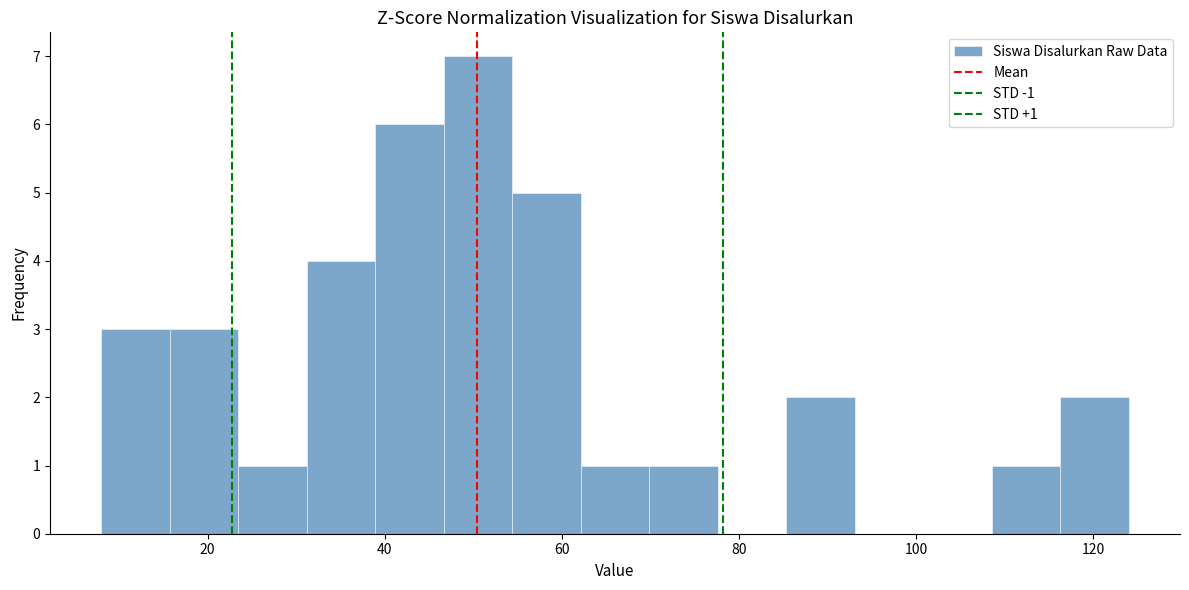

Read against the x-axis, roughly where is the centre of the tallest bar?

50